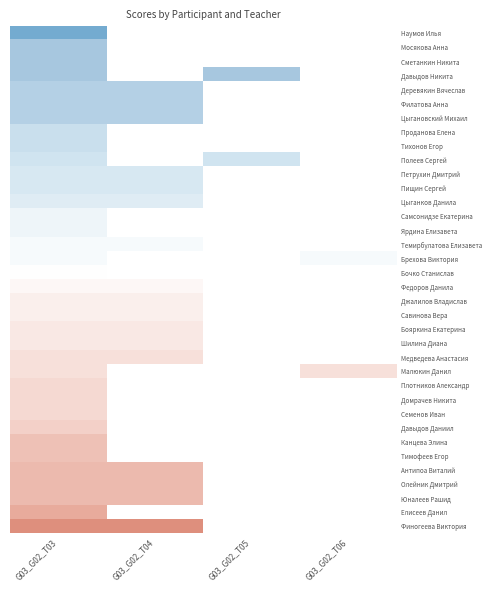

At which category does the chart reach its peak across all series?

G03_G02_T03